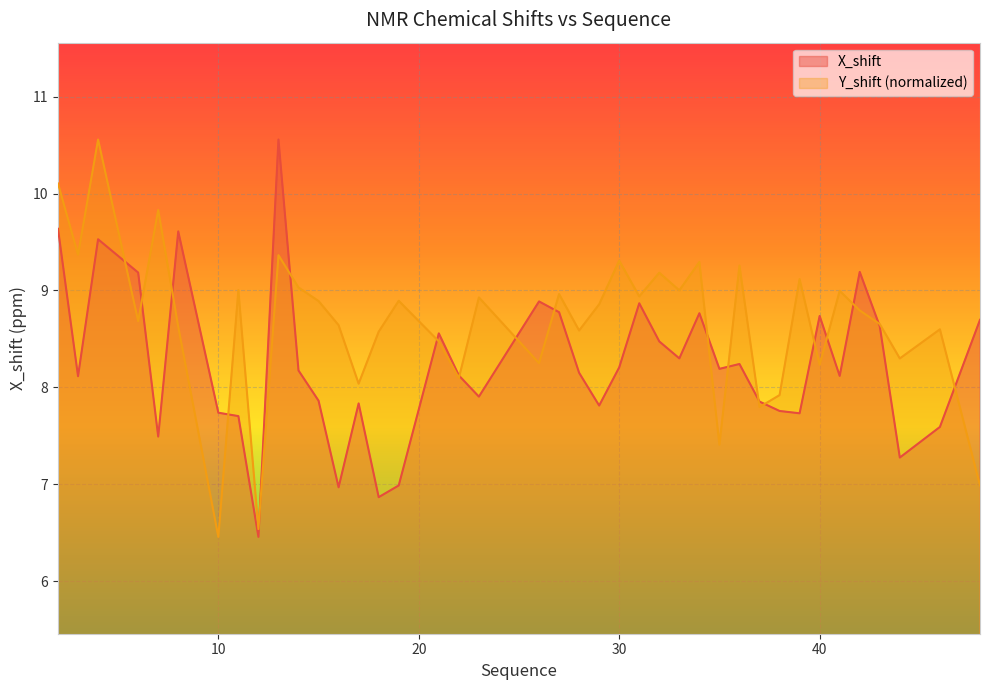

How many categories are shown in the chart?

40